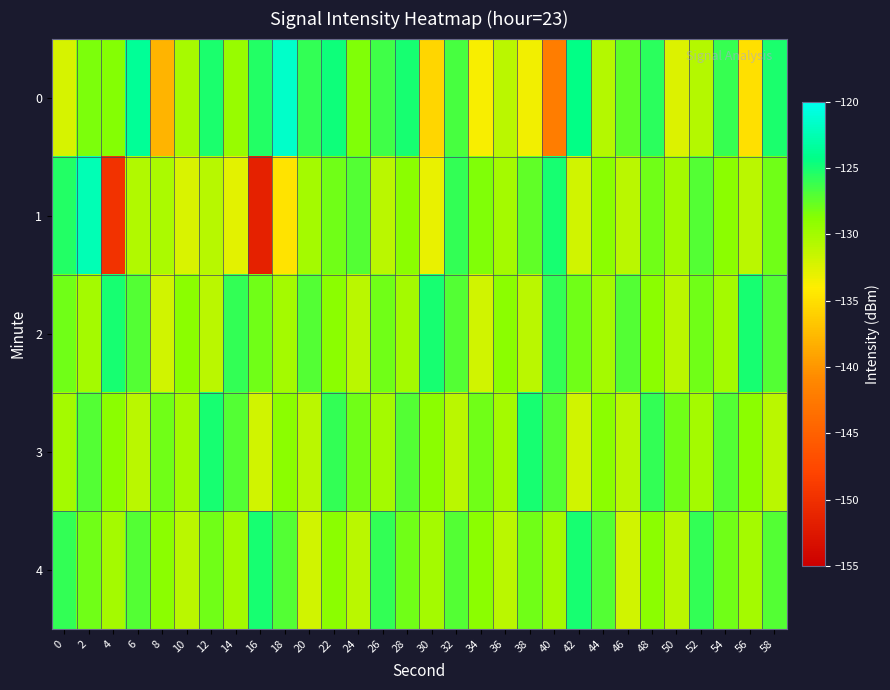

Between 4 and 16, which is larger?

16